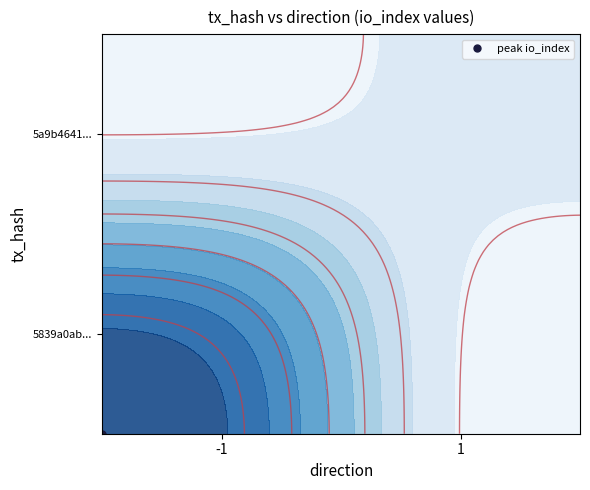

What is the smallest value displayed?

-1